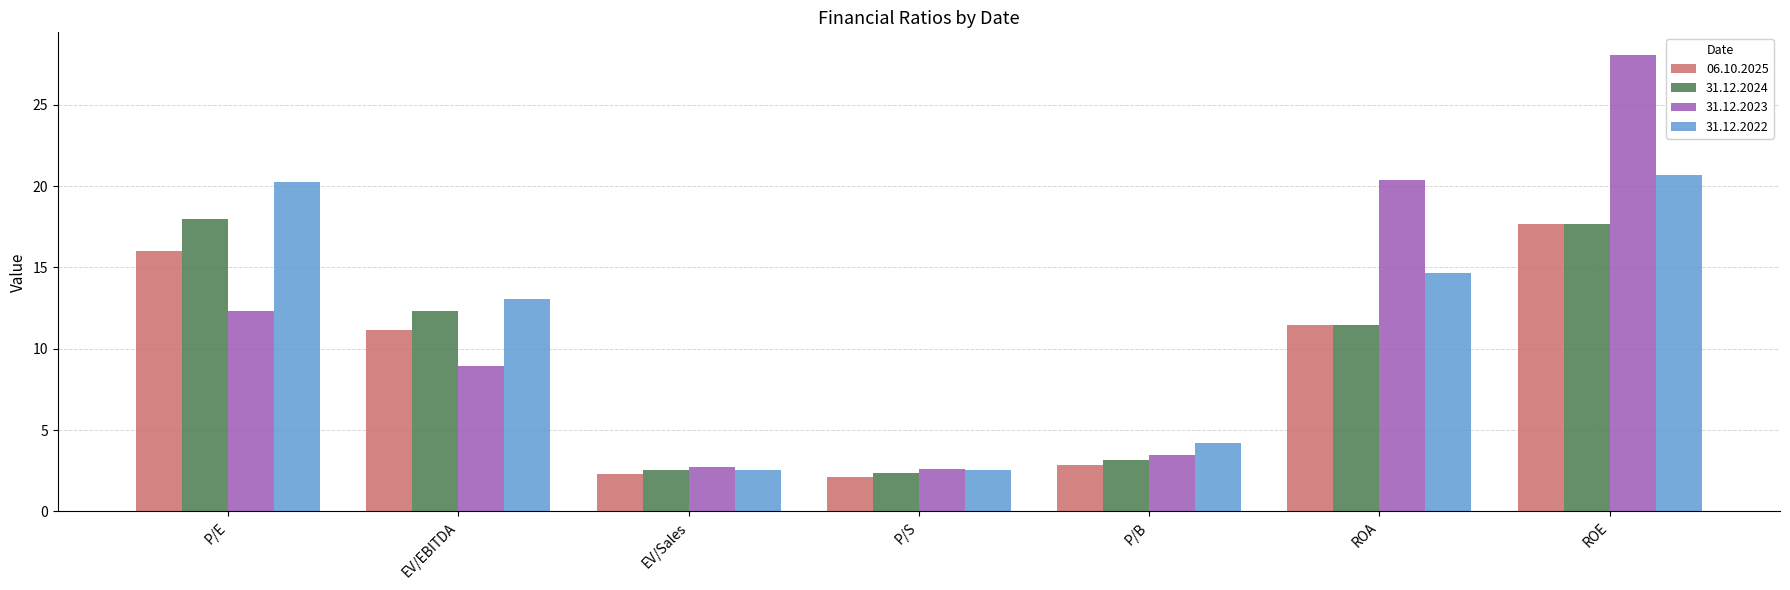

What is the value of the 31.12.2022 bar at the 2nd from the left?

13.1